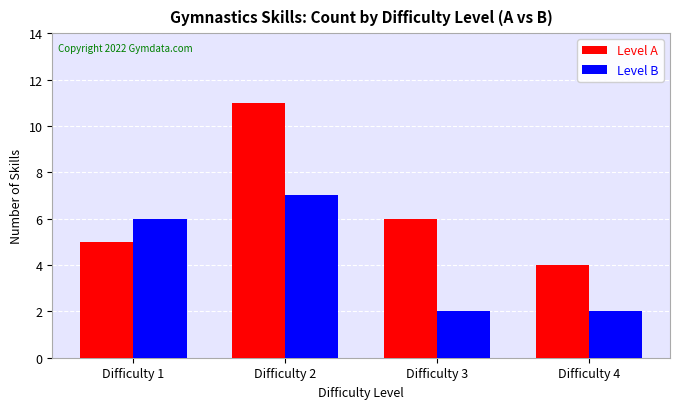

Between Difficulty 2 and Difficulty 4, which series saw the biggest shift?

Level A